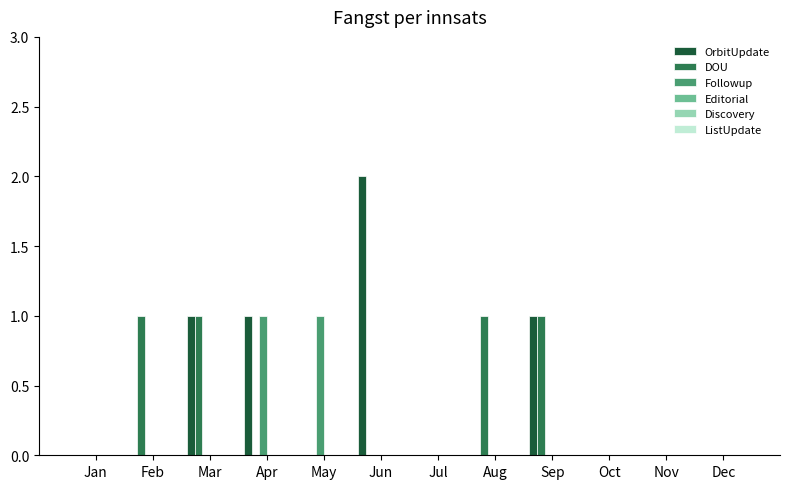

Which series changed the most between May and Nov?

Followup